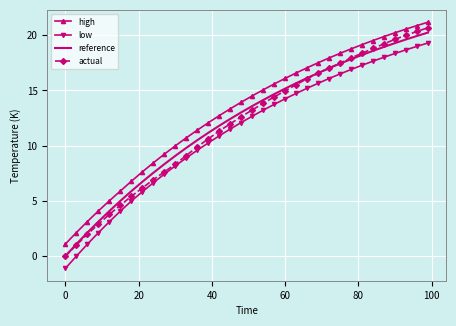

Which series has the largest total across all categories?

high